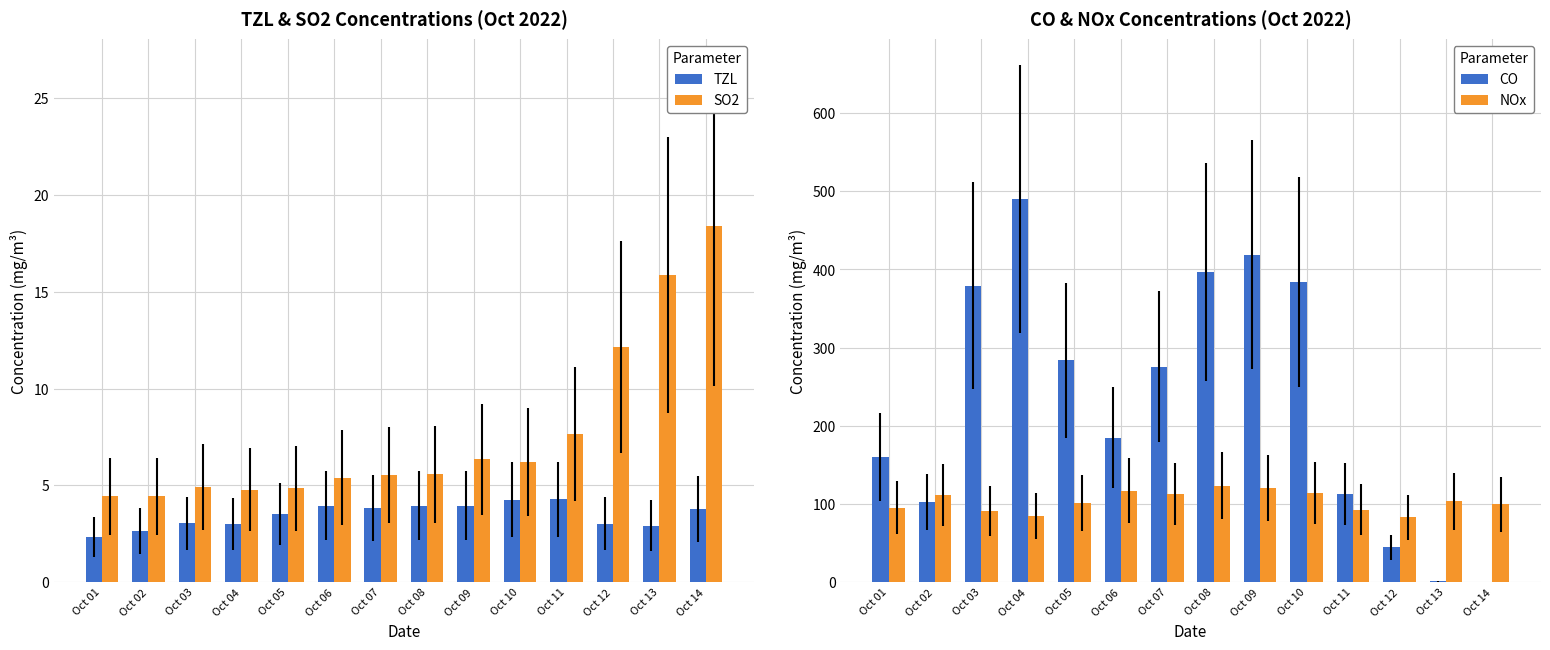

What is the maximum value shown in the chart?

490.0